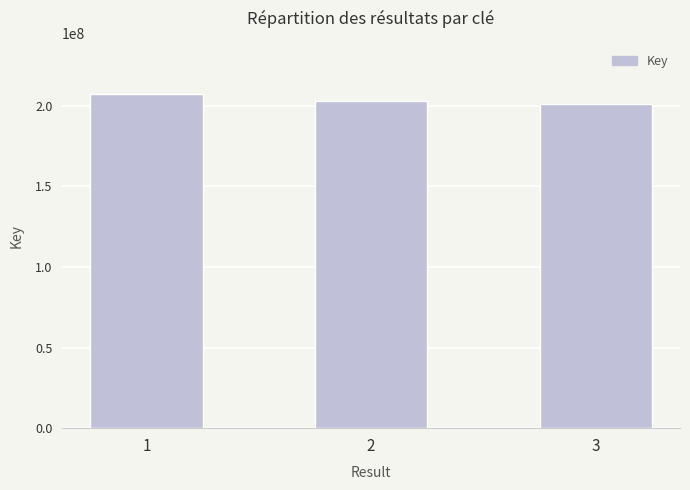

True or false: the data shows 373274978 at 1.

False